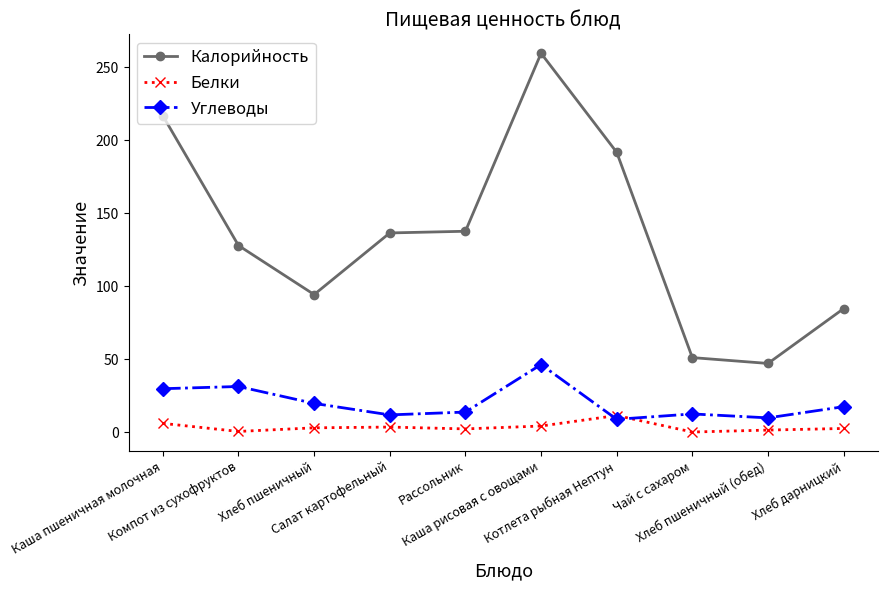

Between Каша пшеничная молочная and Рассольник, which series saw the biggest shift?

Калорийность